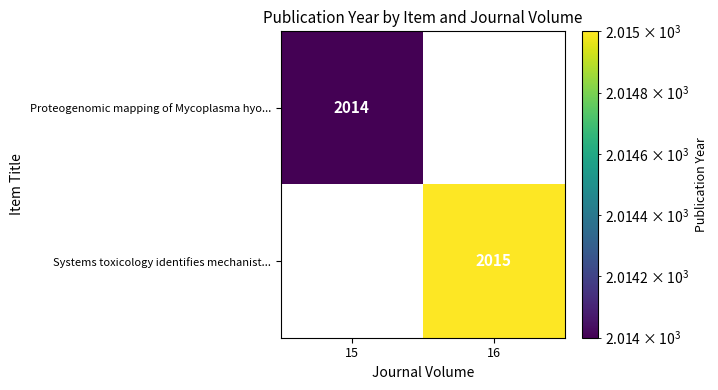

True or false: Proteogenomic mapping of Mycoplasma hyo... has a value of 2014 at 15.

True